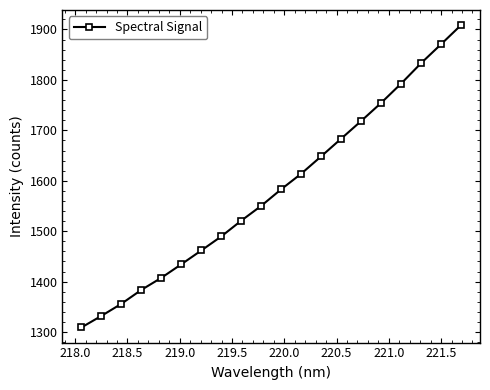

What is the maximum value shown in the chart?

1908.7